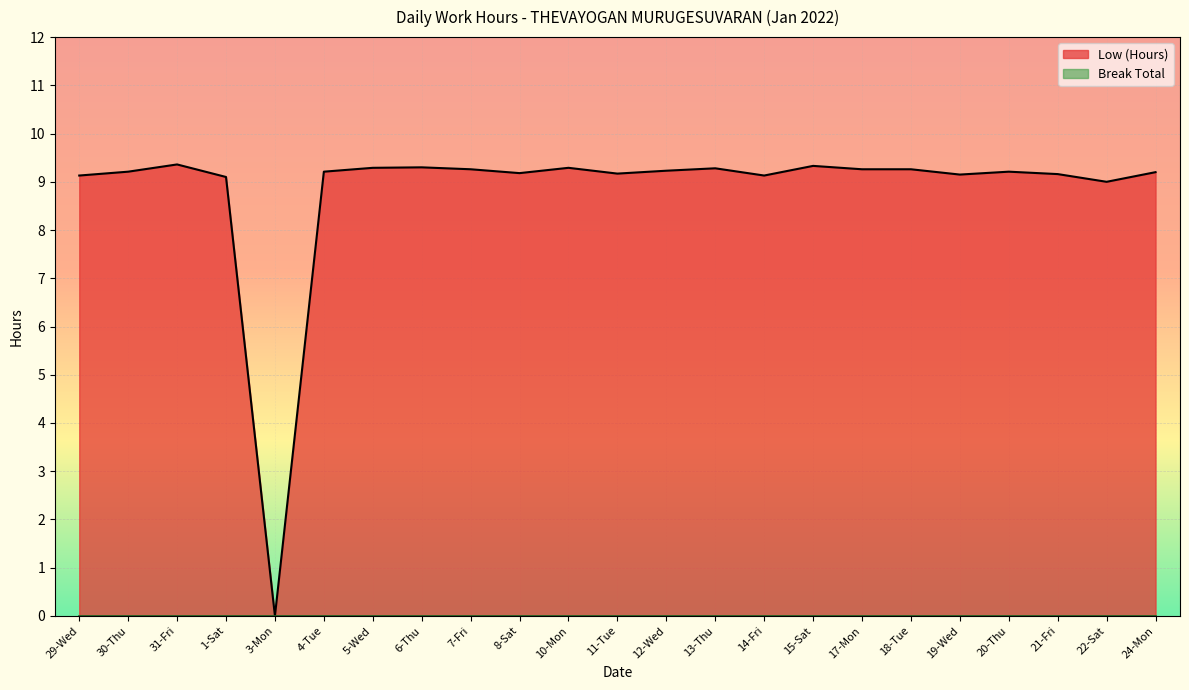

How many points are lower than both their immediate neighbors (excluding endpoints)?

6